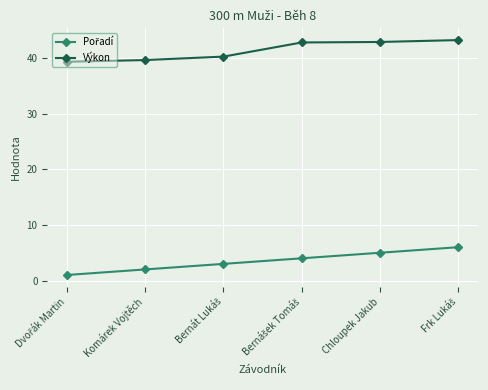

At how many categories does at least one series exceed 33?

6